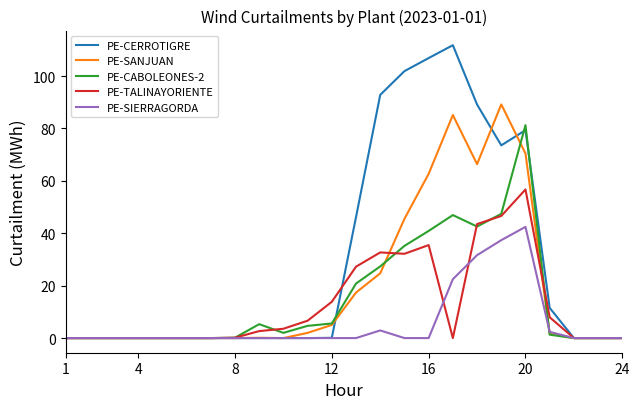

What is the average value of the PE-TALINAYORIENTE series?

12.9